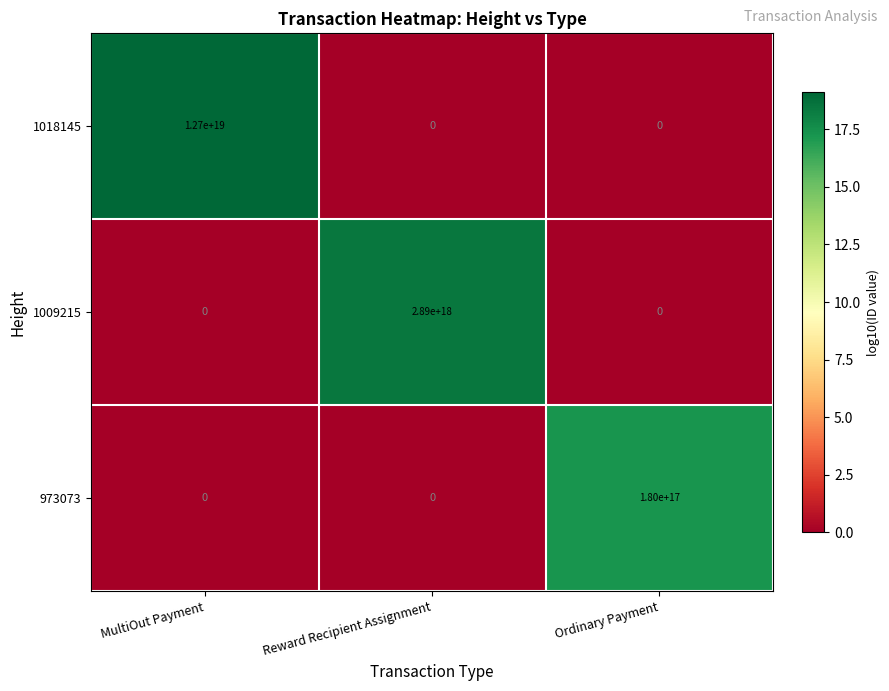

Which category has the highest value in the 1009215 series?

Reward Recipient Assignment